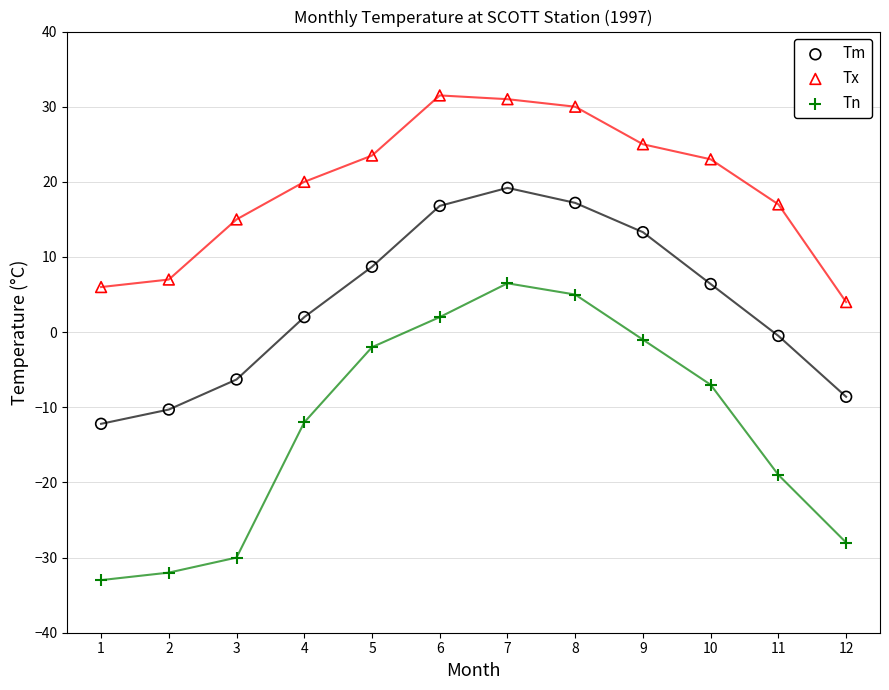

What is the X range (max minus min) for the scatter plot?

11.0